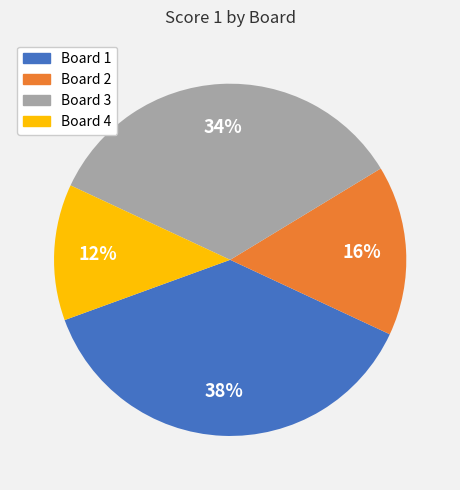

Does Board 3 account for over 50% of the chart?

No